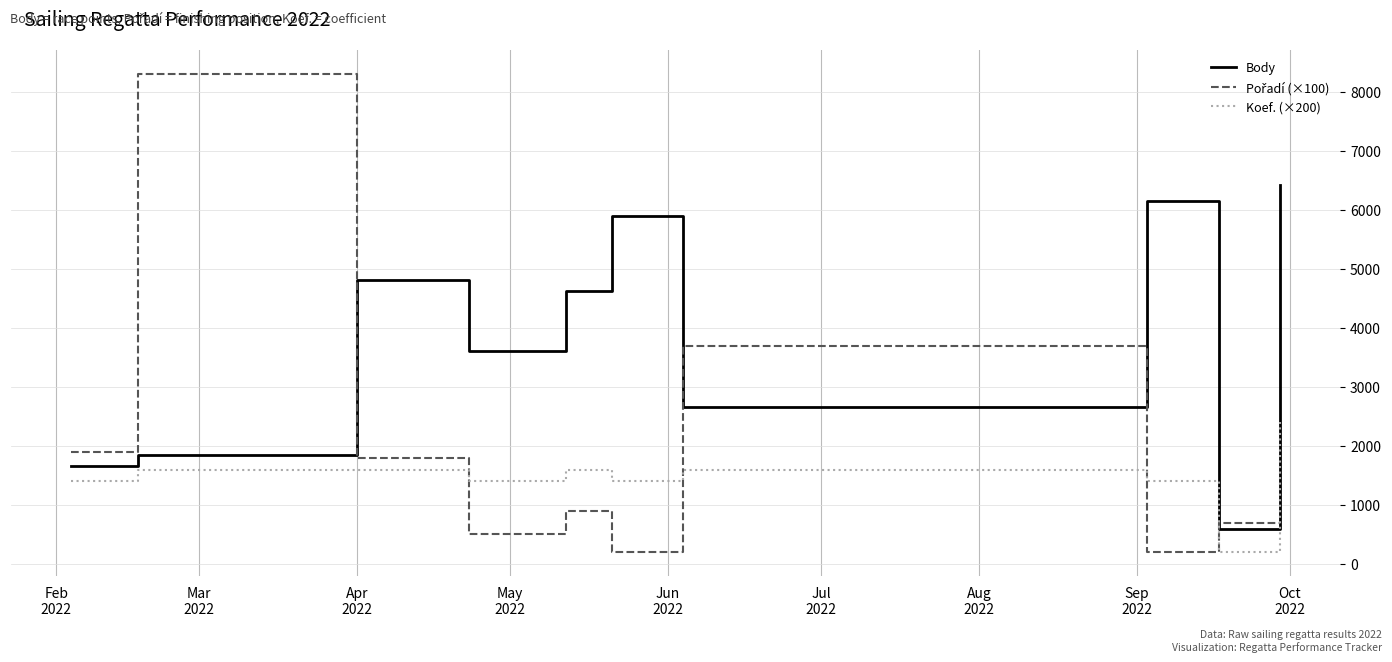

True or false: Koef. (×200) and Body cross at least once.

False